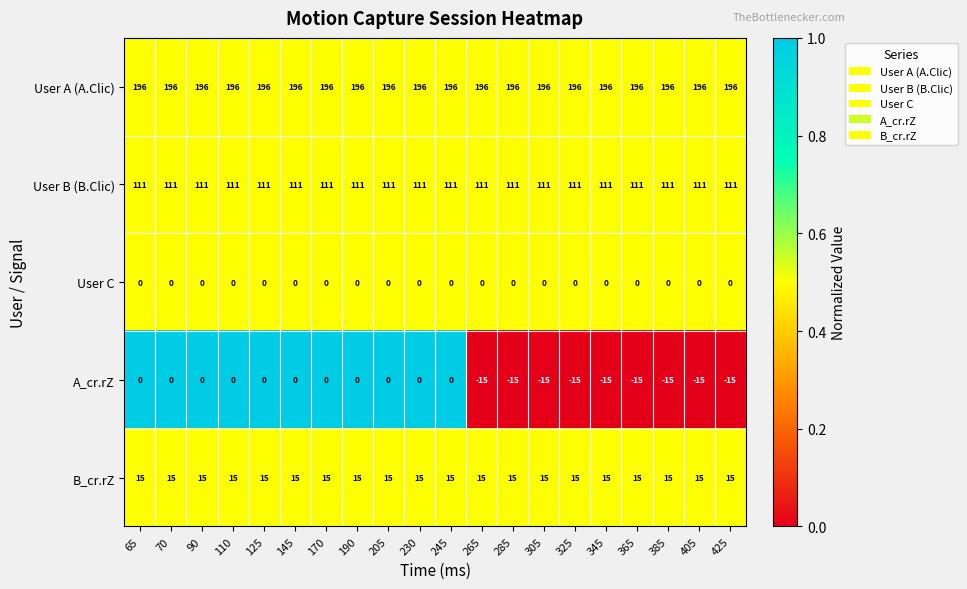

Count the number of data series in this chart.

5